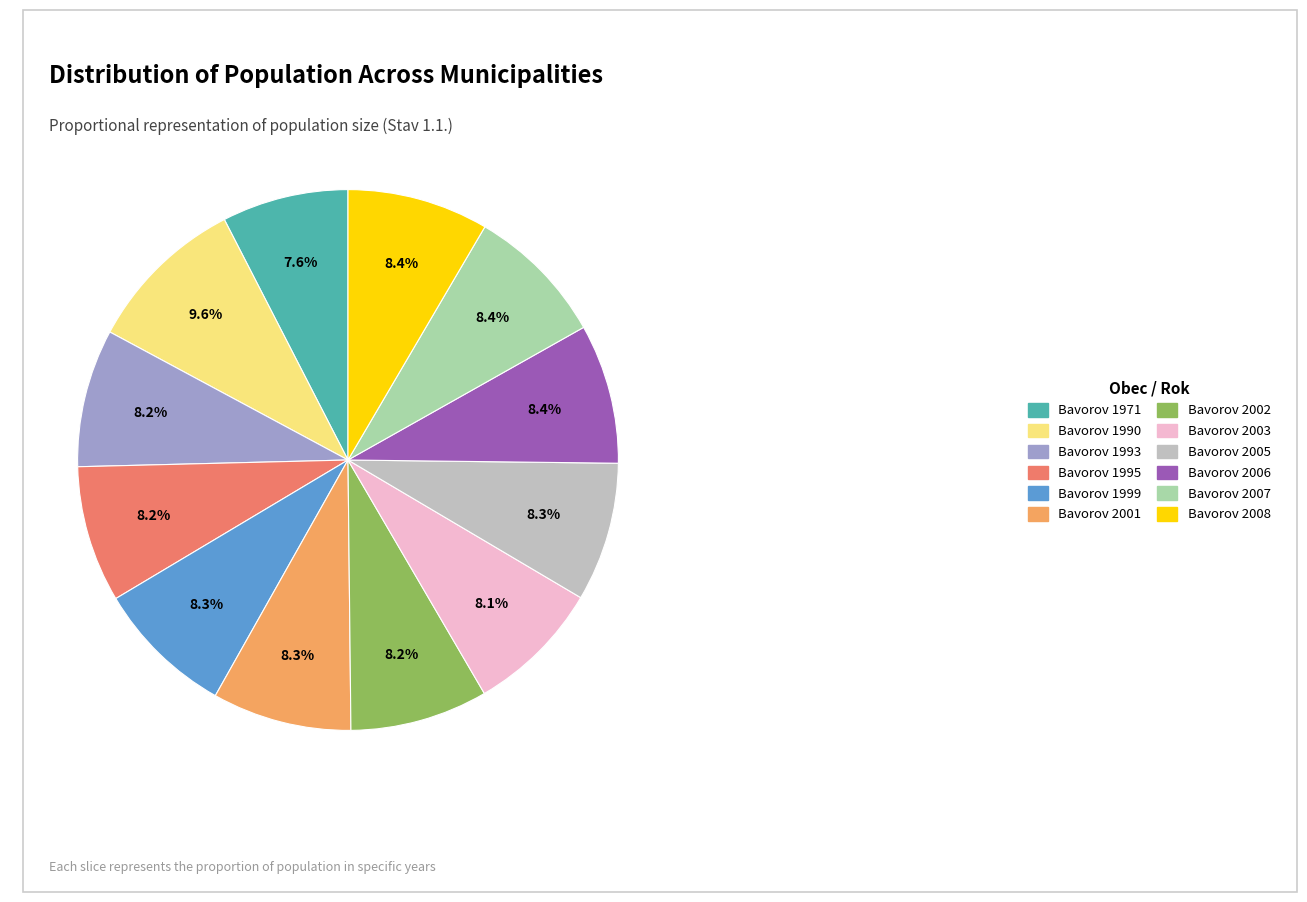

Count the number of slices in the pie.

12